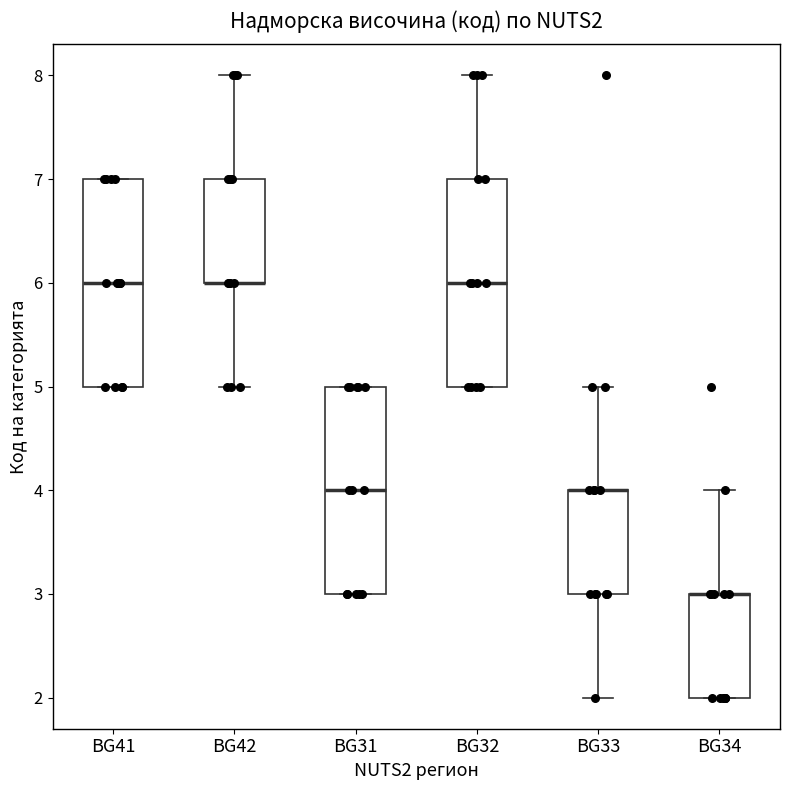

Reading left to right, read every box against the y-axis: the position of its median line, the range the box covers, and the ends of its whiskers. The values are not printed on the chart, so give them approximately, as read against the axis.

BG41: median 6, box 5 to 7, whiskers 5 to 7
BG42: median 6 (drawn on the box's lower edge), box 6 to 7, whiskers 5 to 8
BG31: median 4, box 3 to 5, whiskers 3 to 5
BG32: median 6, box 5 to 7, whiskers 5 to 8
BG33: median 4 (drawn on the box's upper edge), box 3 to 4, whiskers 2 to 5
BG34: median 3 (drawn on the box's upper edge), box 2 to 3, whiskers 2 to 4